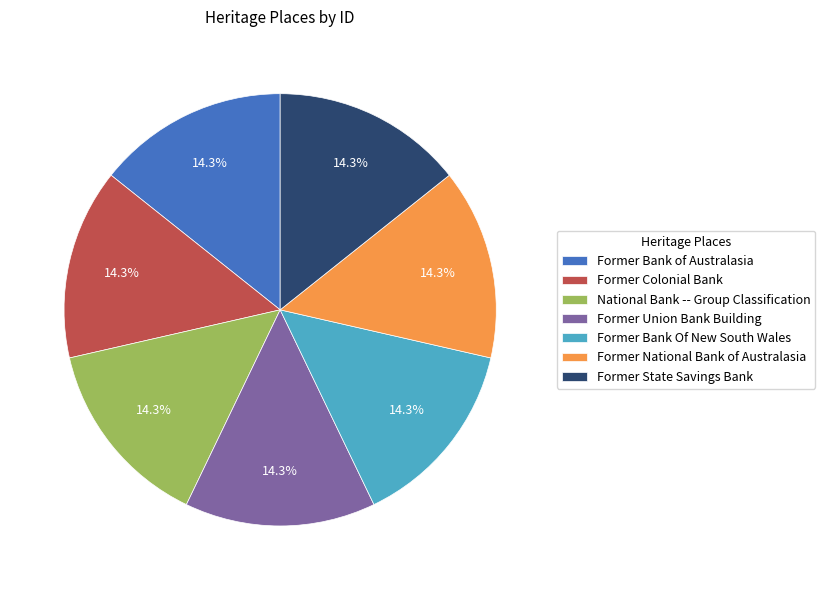

How many slices are in this pie chart?

7